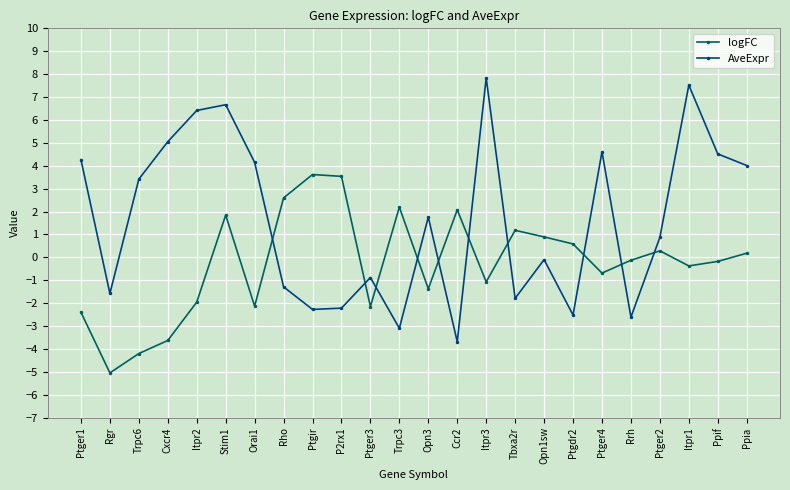

What is the sum of all AveExpr values?

39.0